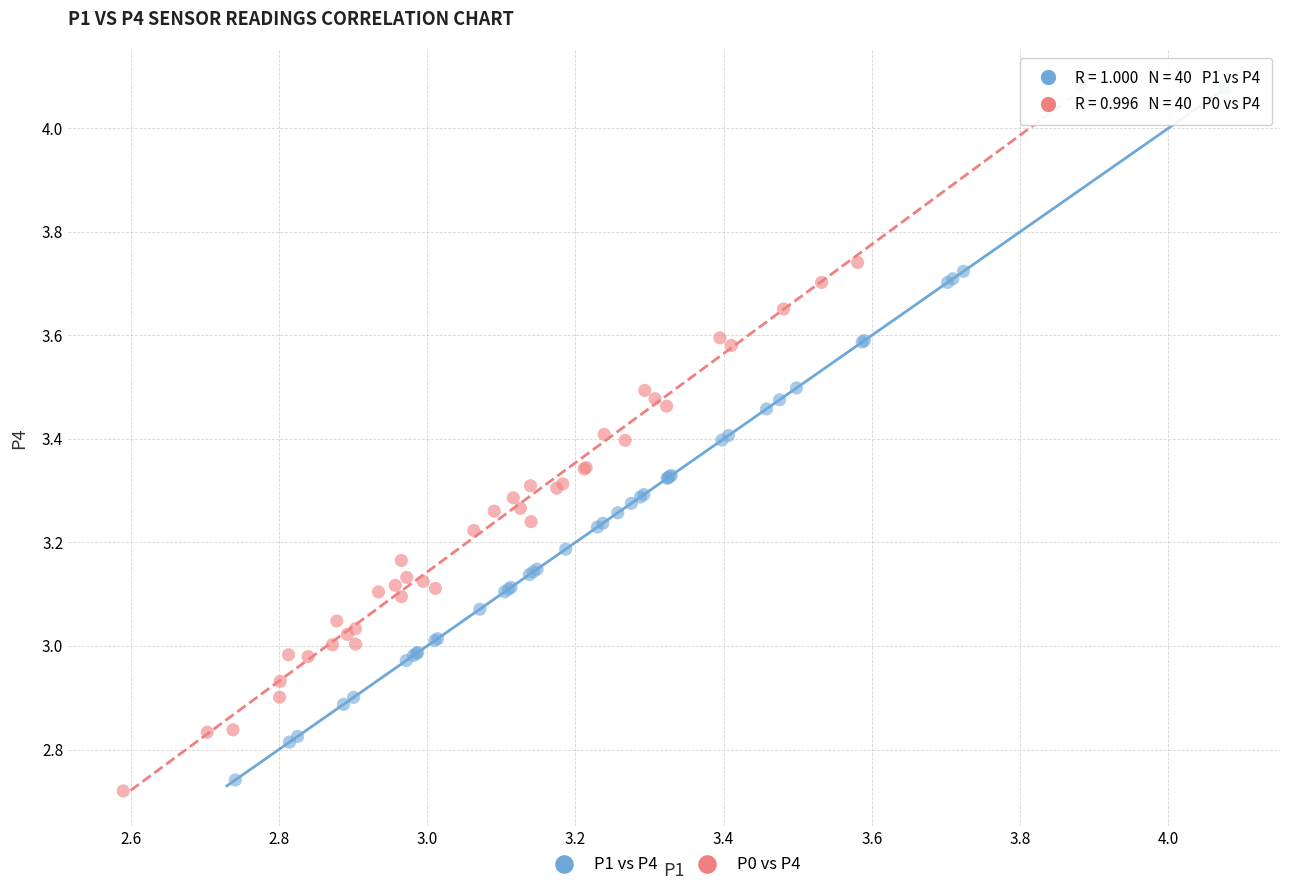

Which series has the largest Y range (max minus min)?

P0 vs P4